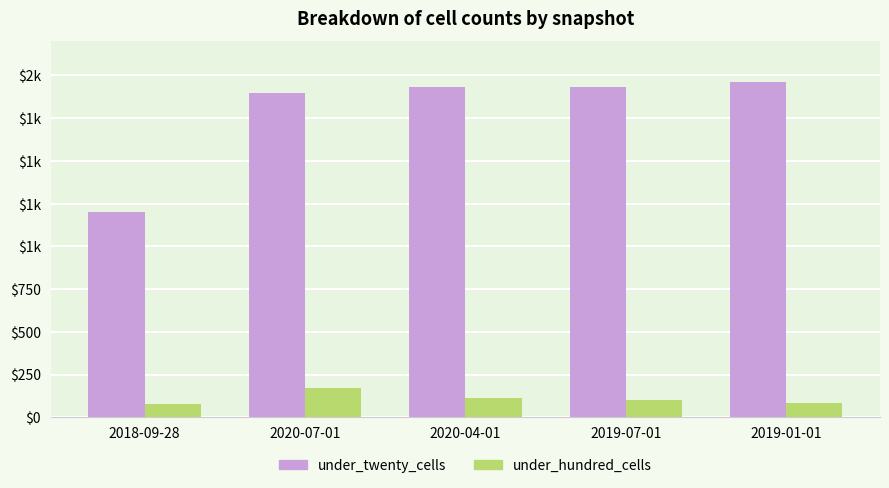

What is the value of the under_twenty_cells bar at the 4th from the left?

1933